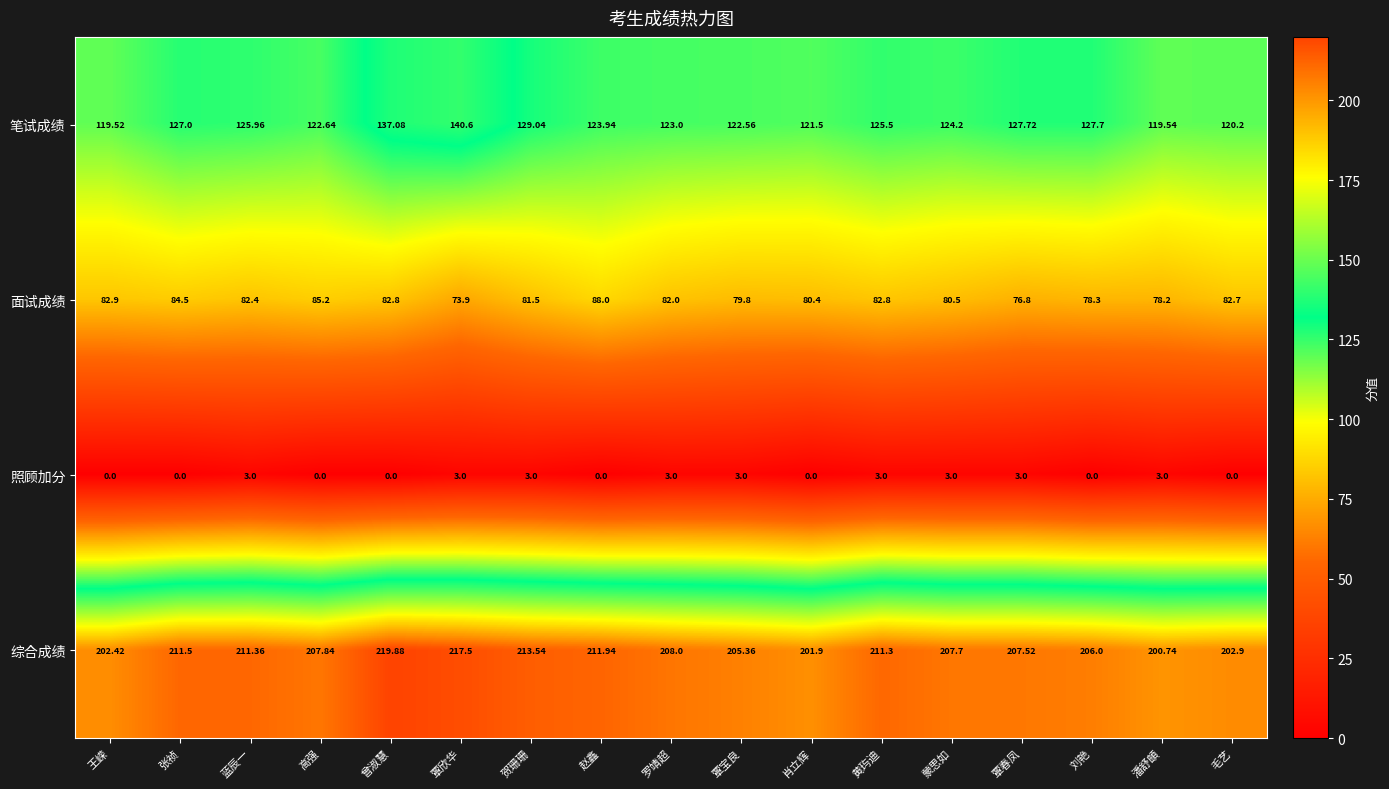

At which category is the sum across all series the highest?

曾淑慧